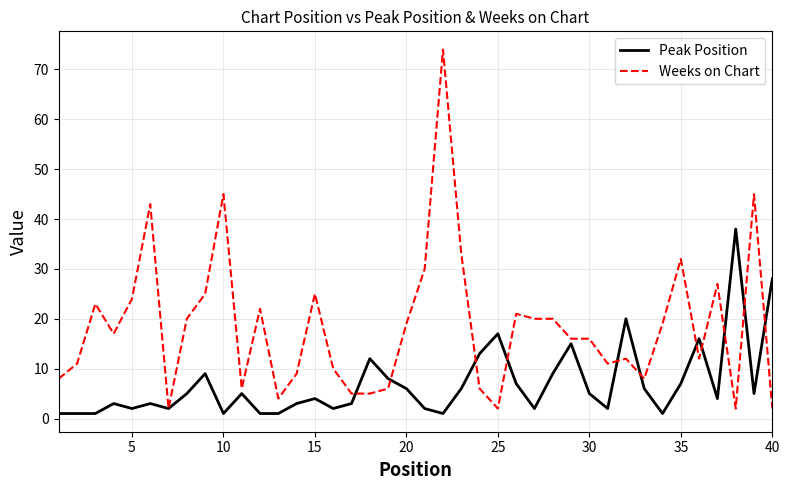

Which series ends up on top after the final intersection of Peak Position and Weeks on Chart?

Peak Position